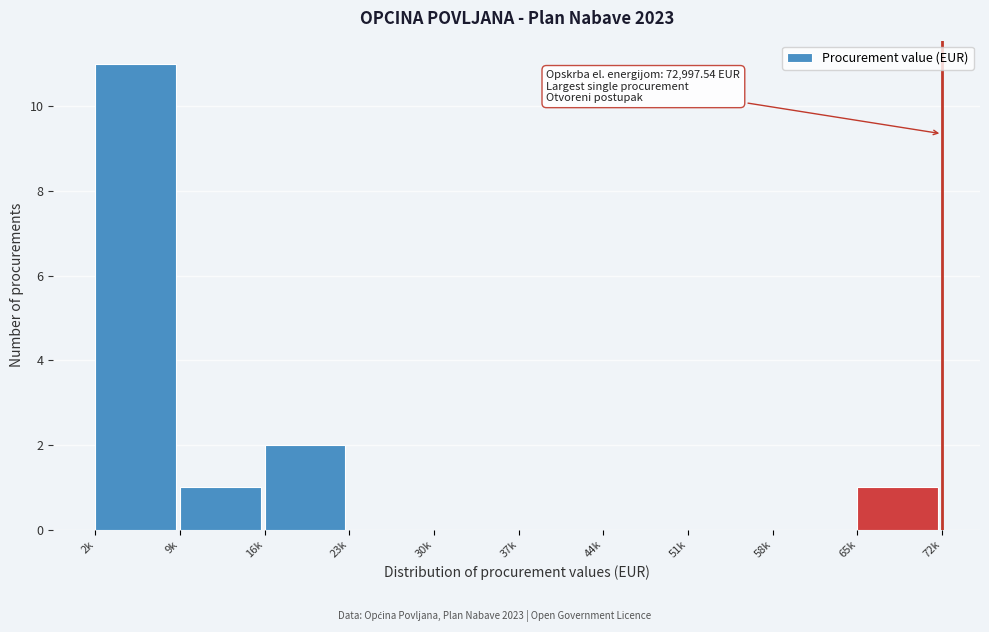

Reading left to right, what are all the values shown in this chart?

2k=11	9k=1	16k=2	23k=0	30k=0	37k=0	44k=0	51k=0	58k=0	65k=1